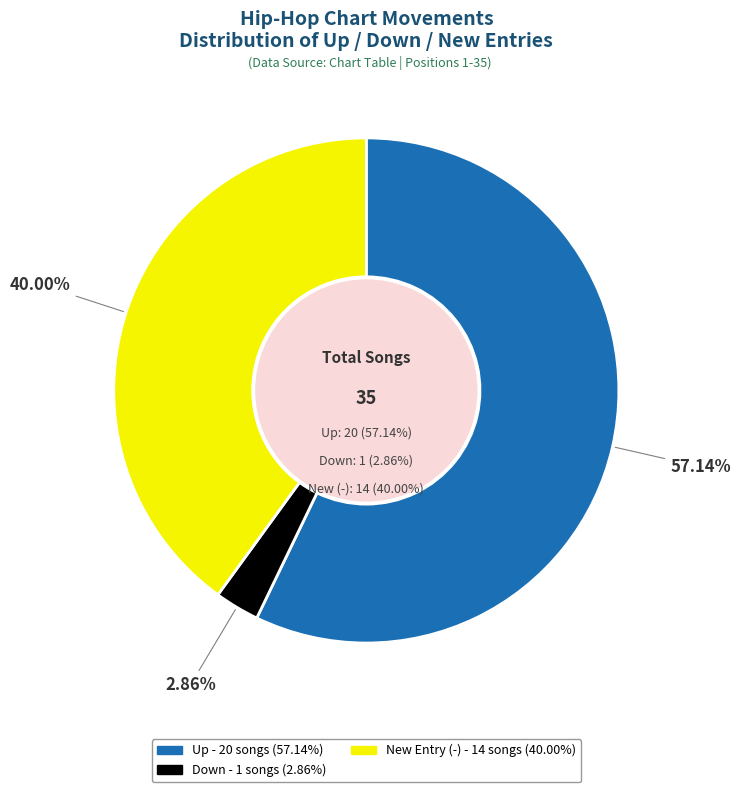

What percentage is the - slice, to the nearest percent?

40%